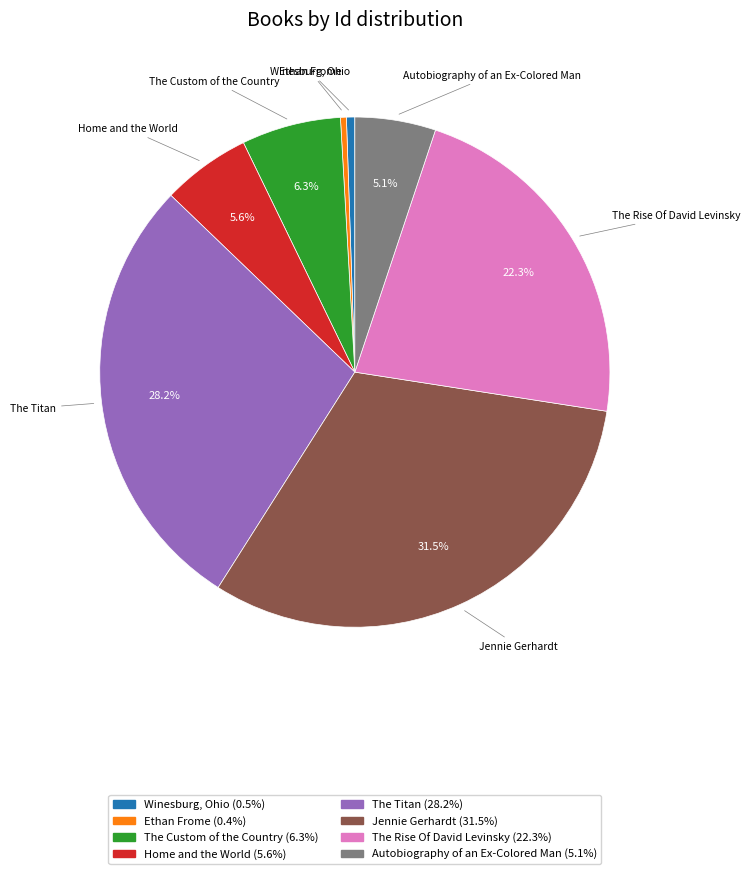

Count the number of slices in the pie.

8